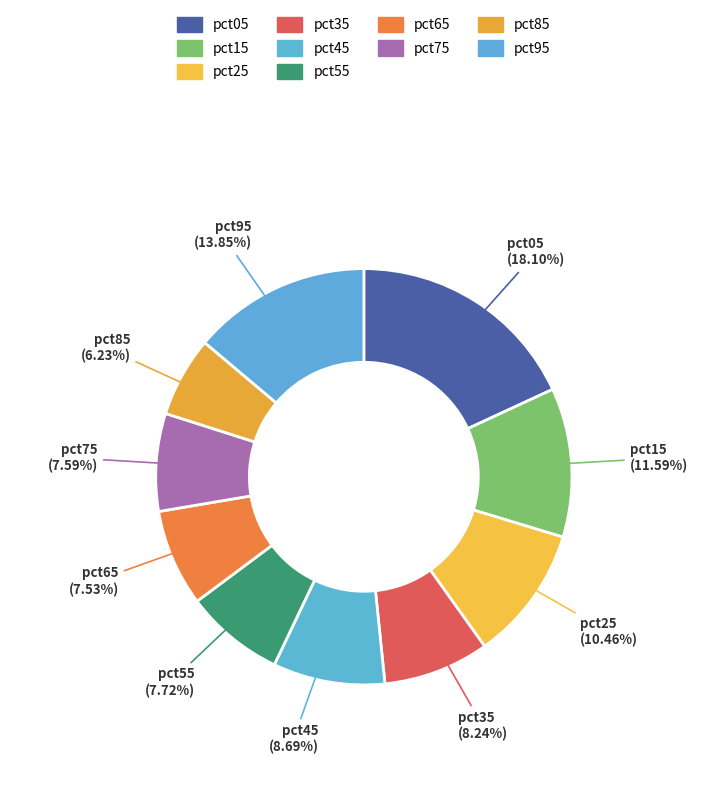

How many segments does this pie chart have?

10